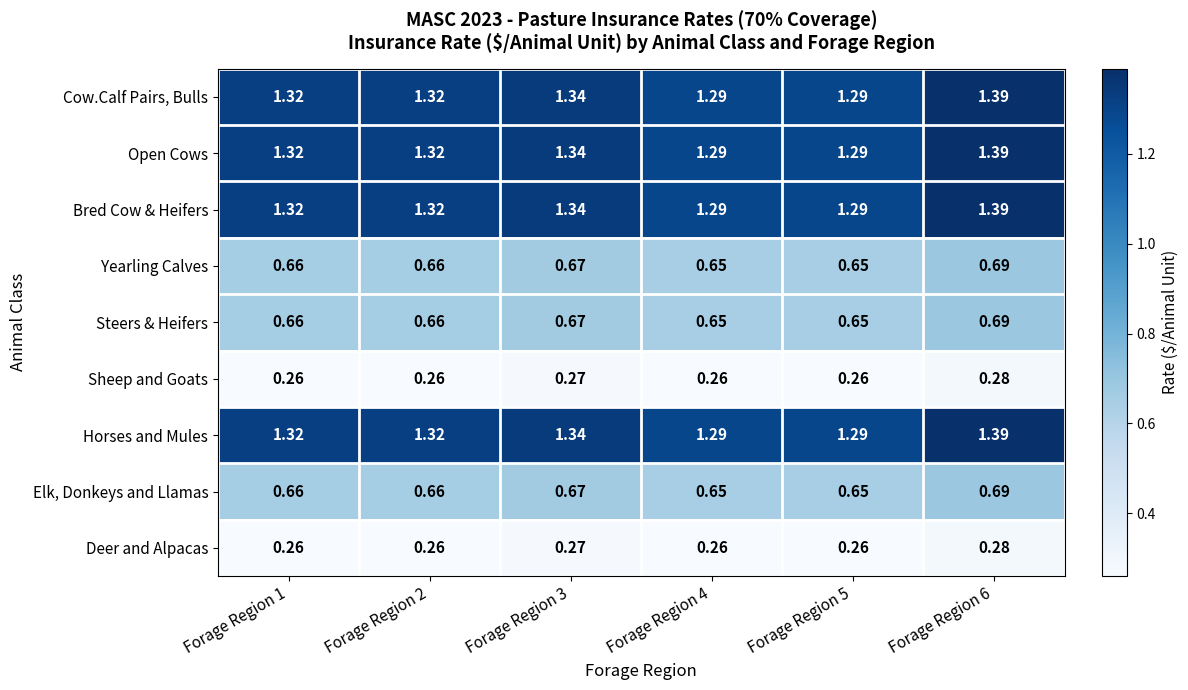

Is the value of Bred Cow & Heifers at Forage Region 3 greater than the value of Steers & Heifers at Forage Region 3?

Yes